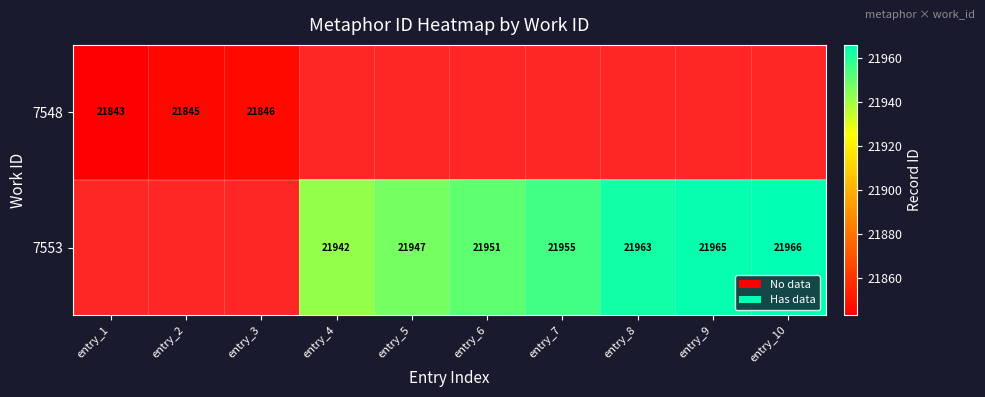

At how many categories does at least one series exceed 21849?

7